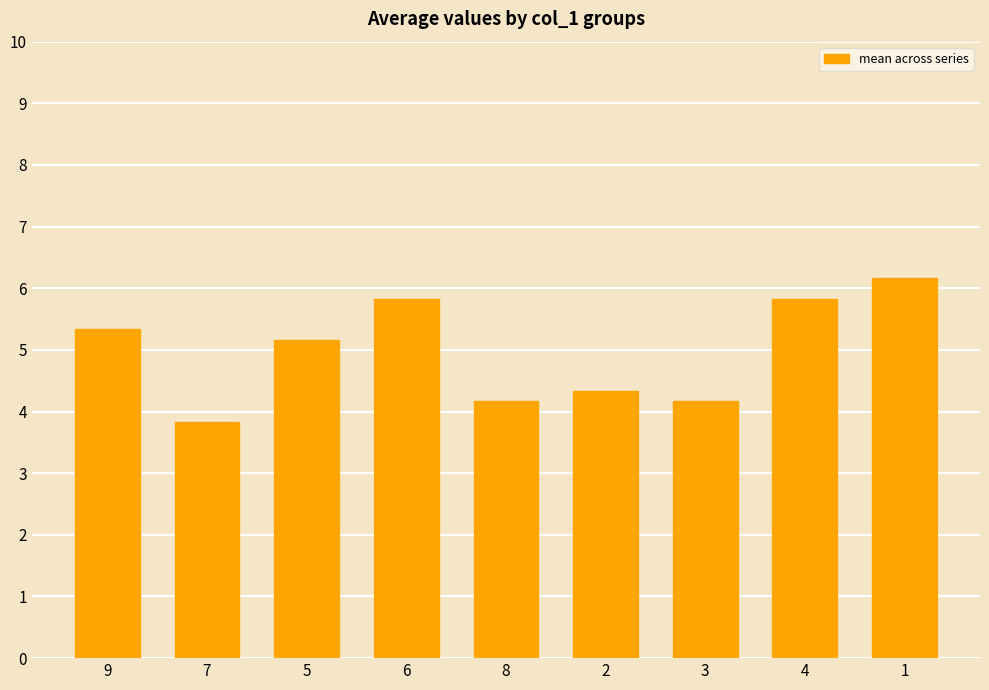

Read the value at 7.

3.8